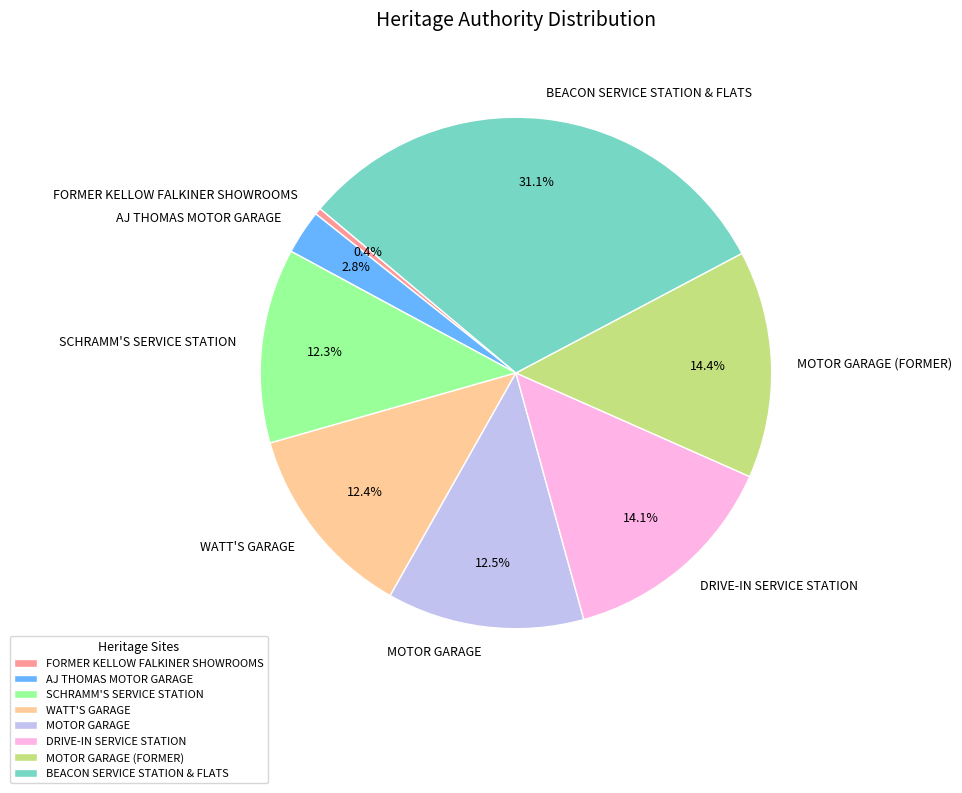

Do AJ THOMAS MOTOR GARAGE and DRIVE-IN SERVICE STATION together represent more than half of the pie?

No